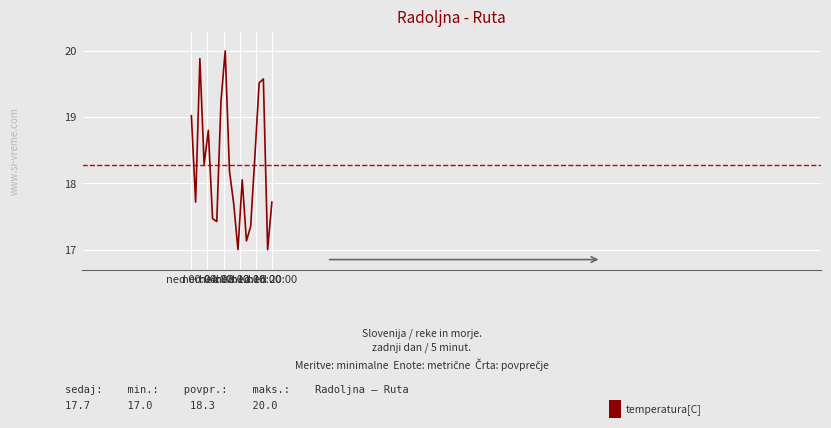

Does the chart have visible grid lines?

Yes